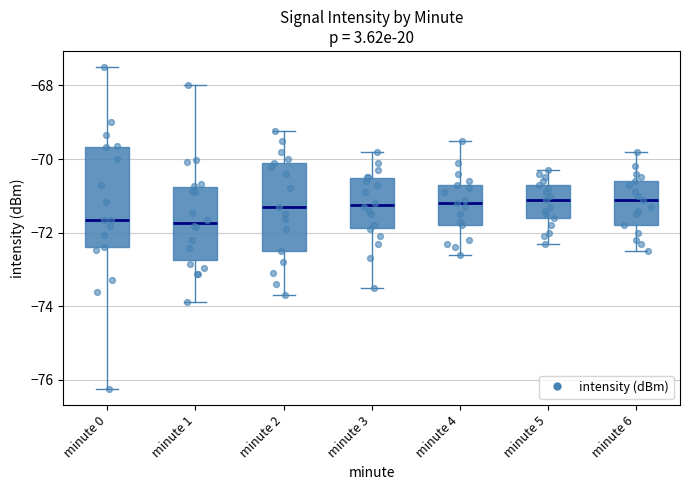

Reading left to right, transcribe this box plot: for each box, give where its median line is, the range the box spans, and where its two whiskers end, as read against the y-axis. The values are not printed on the chart, so give them approximately, as read against the axis.

minute 0: median -71.6, box -72.4 to -69.6, whiskers -76.2 to -67.4
minute 1: median -71.8, box -72.8 to -70.8, whiskers -73.8 to -68.0
minute 2: median -71.2, box -72.4 to -70.0, whiskers -73.6 to -69.2
minute 3: median -71.2, box -71.8 to -70.6, whiskers -73.4 to -69.8
minute 4: median -71.2, box -71.8 to -70.6, whiskers -72.6 to -69.4
minute 5: median -71.0, box -71.6 to -70.6, whiskers -72.2 to -70.2
minute 6: median -71.0, box -71.8 to -70.6, whiskers -72.4 to -69.8